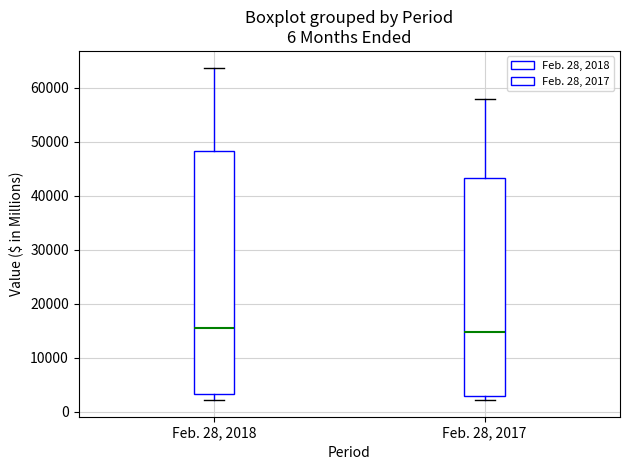

Comparing the boxes themselves (not the whiskers), which one is the tallest?

Feb. 28, 2018